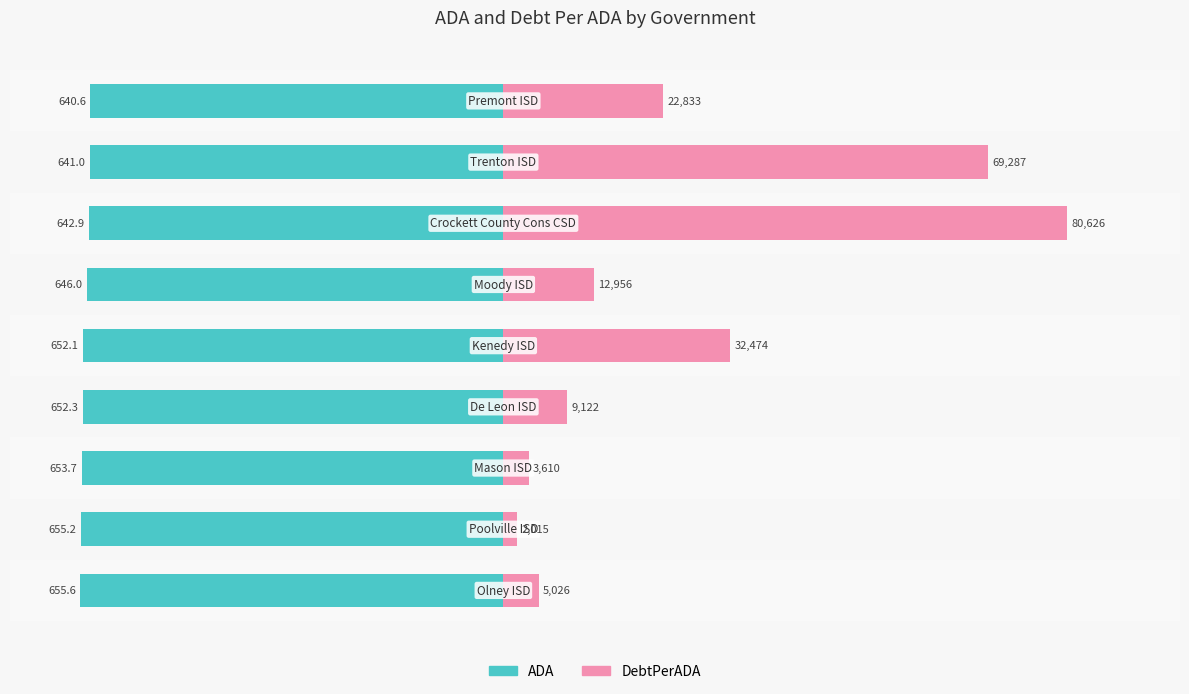

Rank the series by their average value, from highest to lowest.

DebtPerADA, ADA